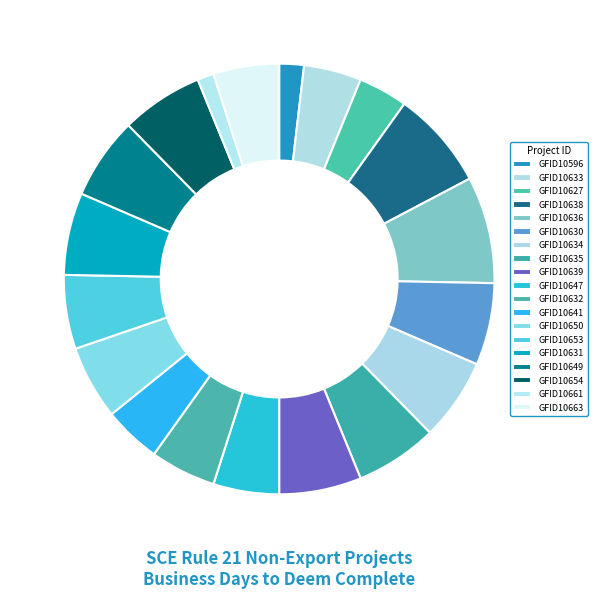

Is there a majority slice in this chart?

No